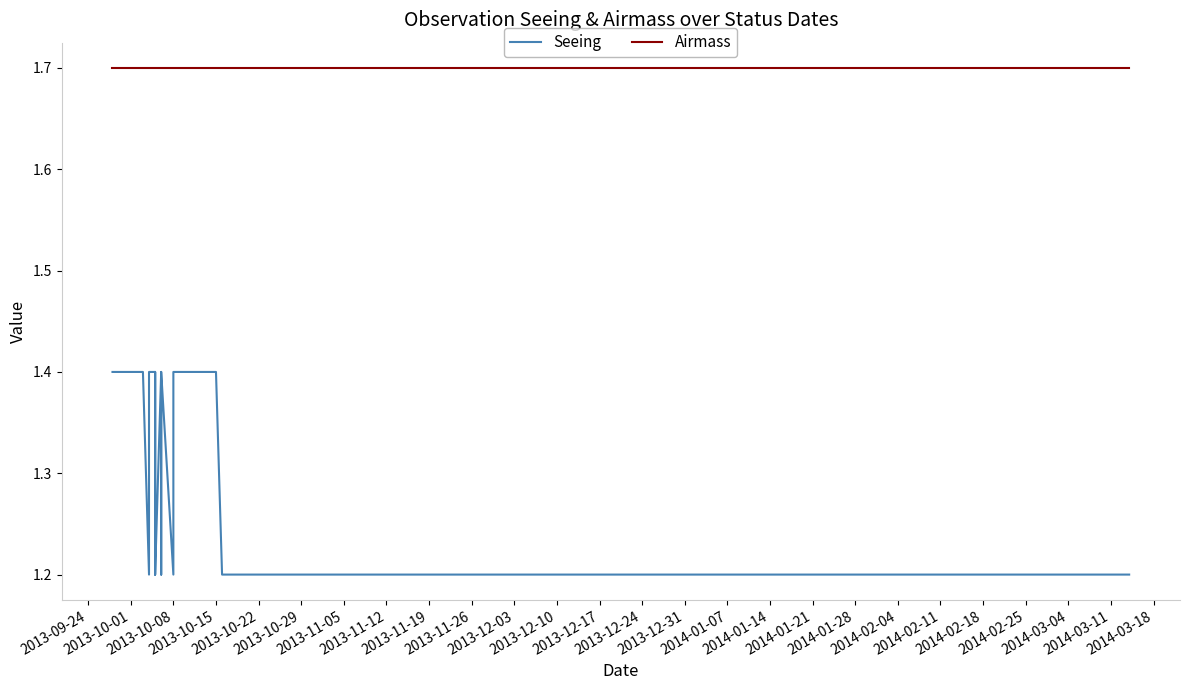

What is the difference between the maximum and second lowest values in the Seeing series?

0.2